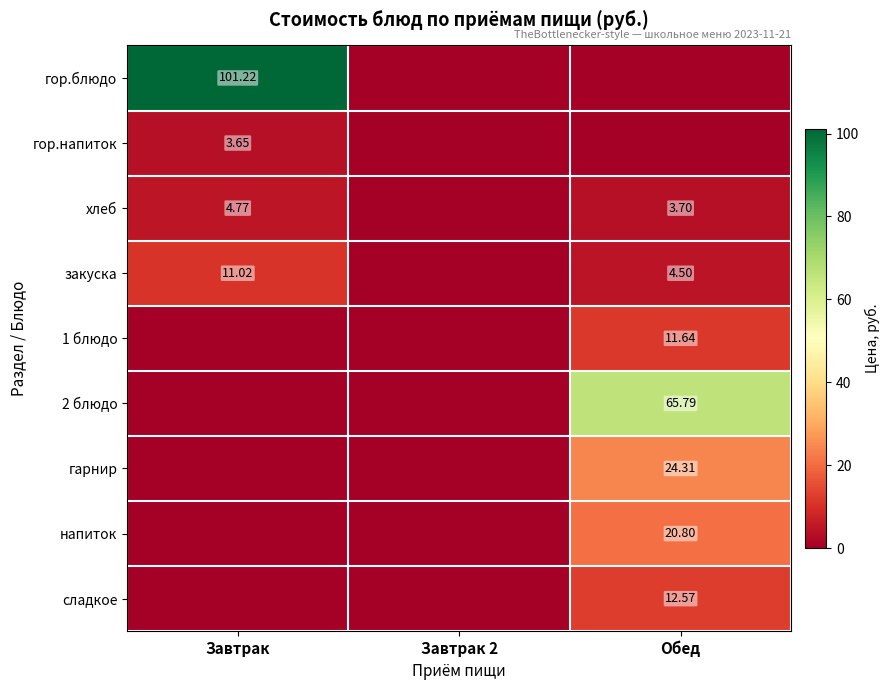

What is the highest value of the гор.напиток series?

3.6